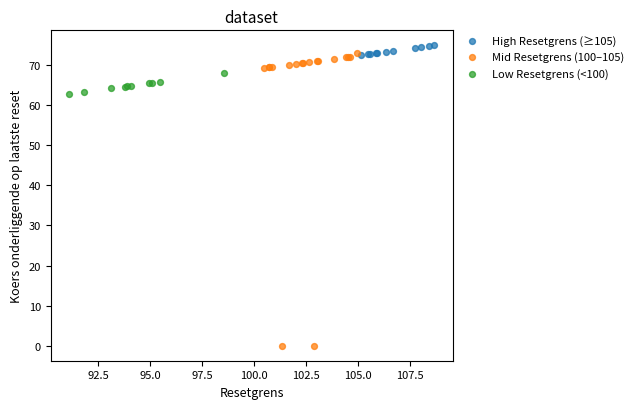

Which series reaches the minimum Y coordinate?

Mid Resetgrens (100–105)